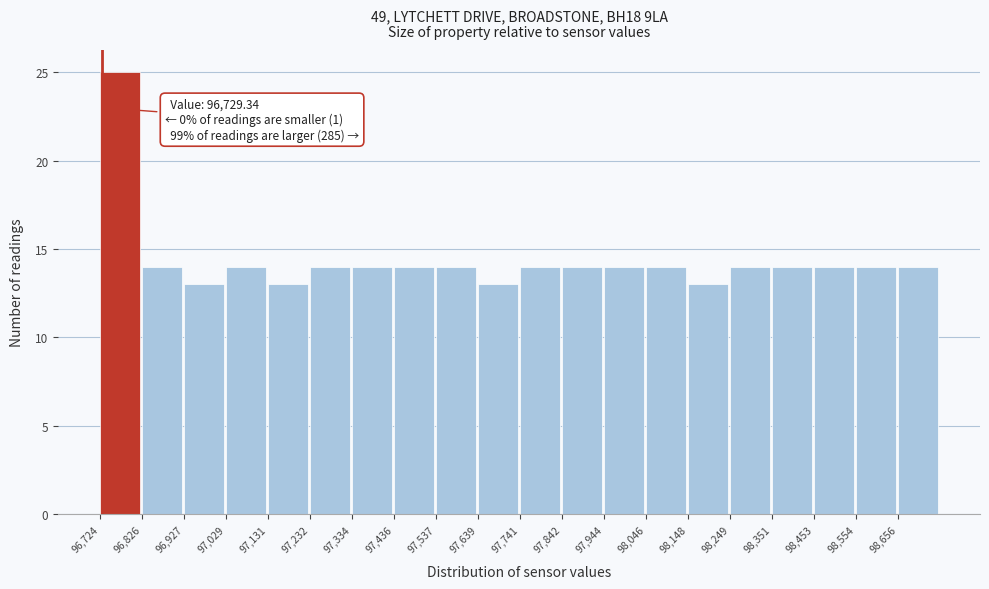

Which range on the x-axis has the tallest bar?

96720 to 96820